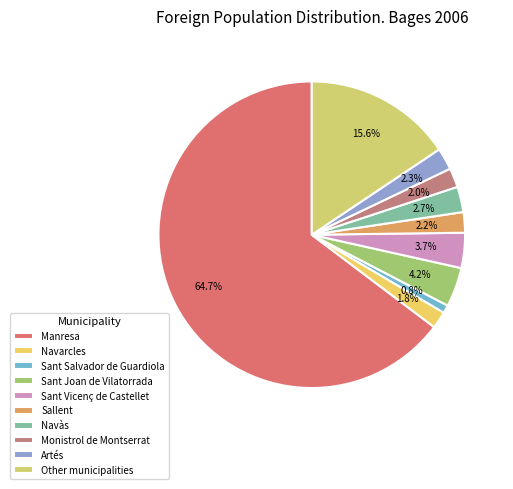

How many slices are in this pie chart?

10